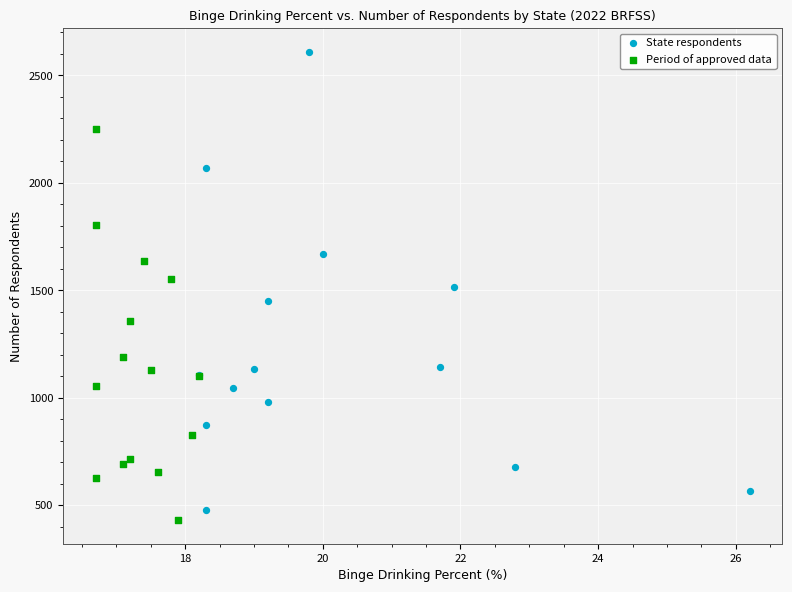

Which series reaches the maximum Y coordinate?

State respondents